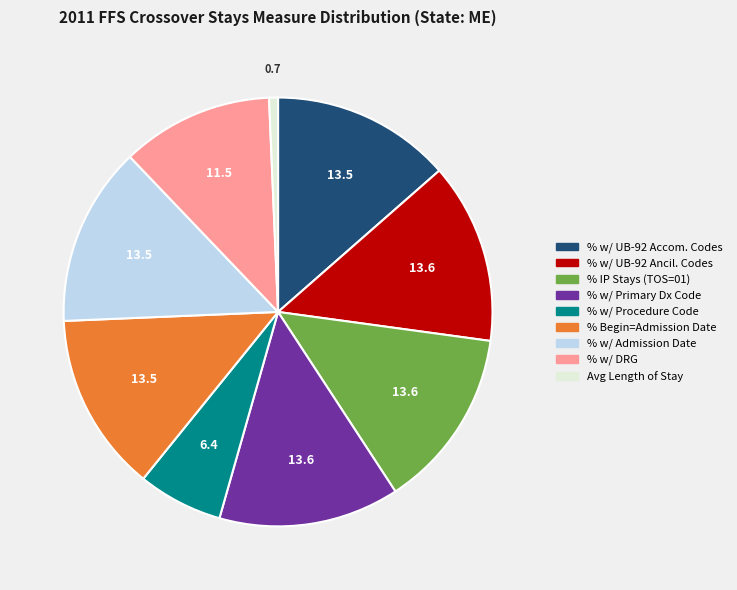

Which slice is the smallest?

Avg Length of Stay